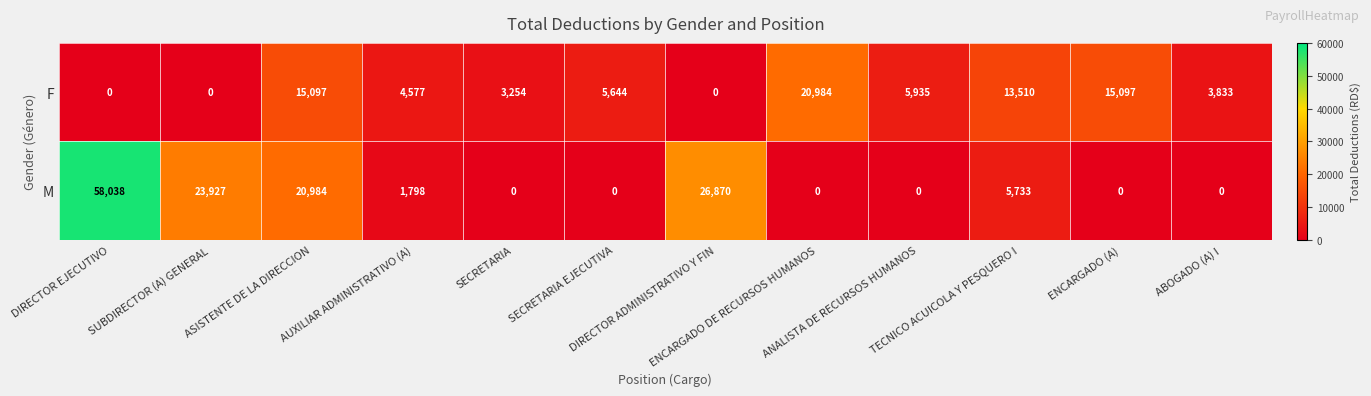

Which series changed the most between SECRETARIA EJECUTIVA and DIRECTOR ADMINISTRATIVO Y FIN?

M